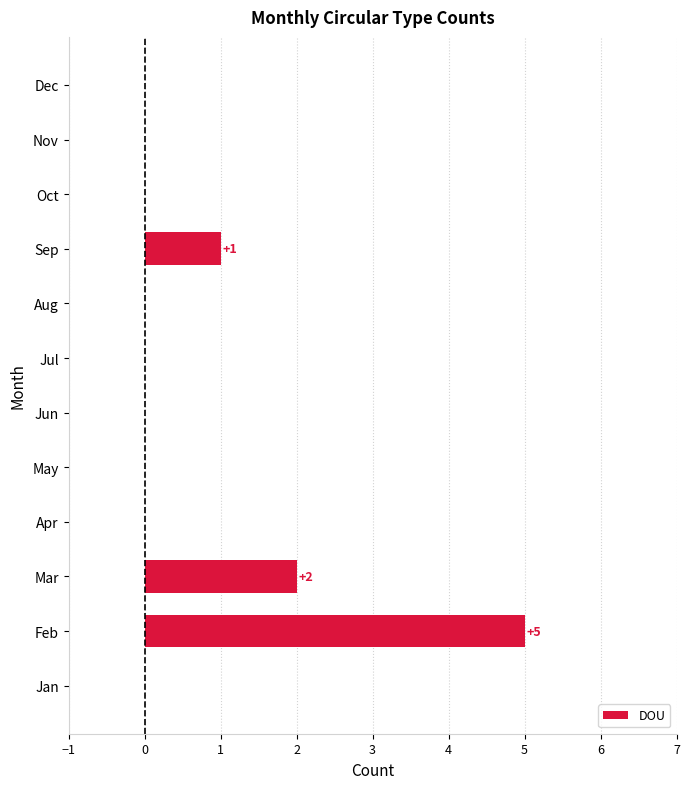

Are the bars horizontal?

Yes